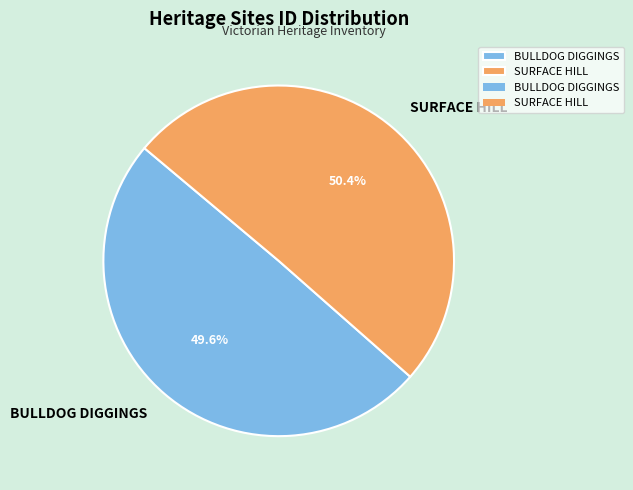

What is the largest slice in the pie chart?

SURFACE HILL